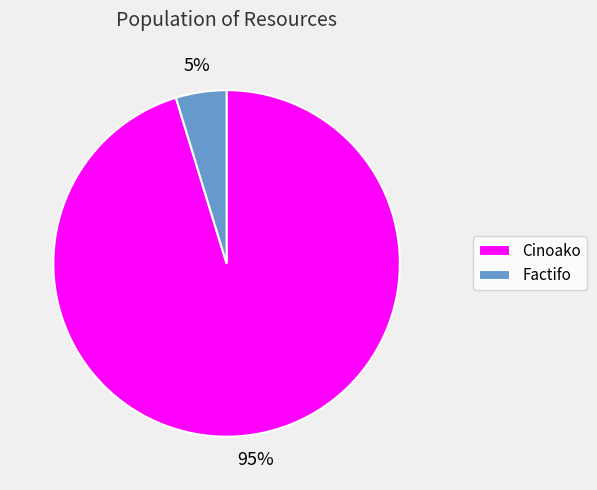

What percentage is the Factifo slice, to the nearest percent?

5%